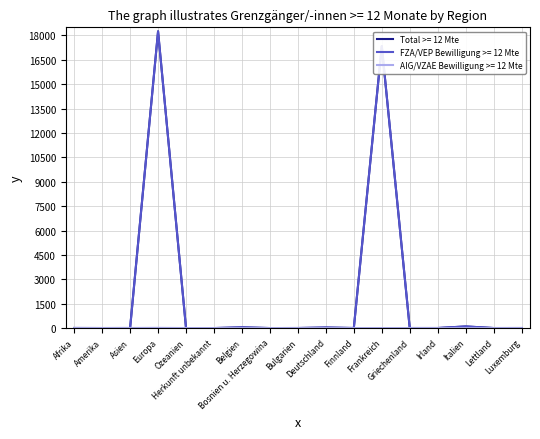

Which series has the largest range (max minus min)?

Total >= 12 Mte